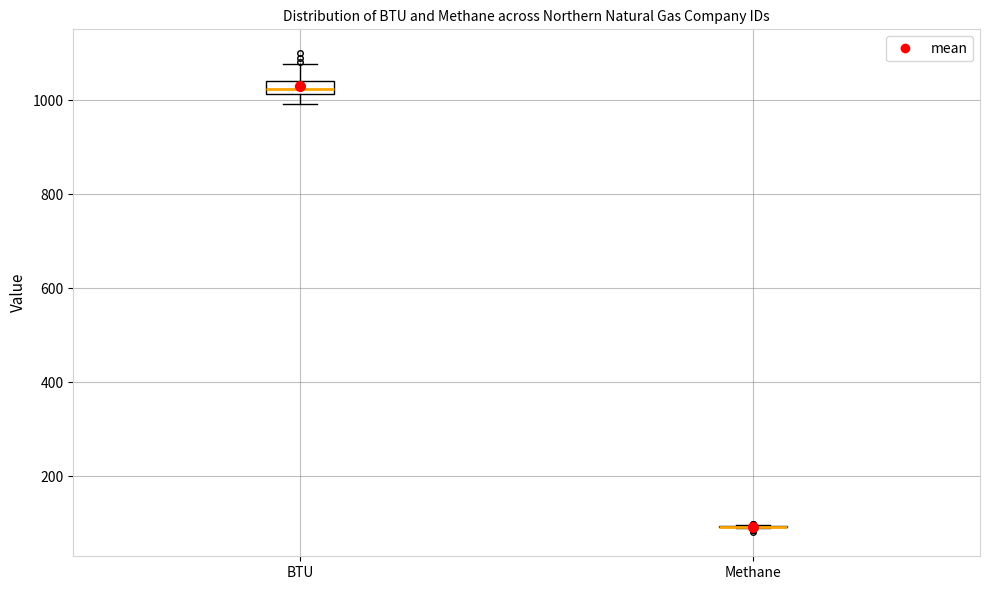

Which box is the tallest, from its lower edge to its upper edge?

BTU